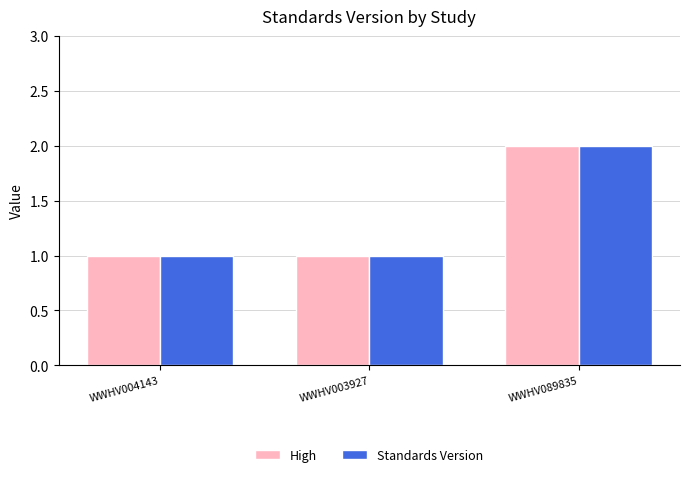

Which category has the highest value in the High series?

WWHV089835